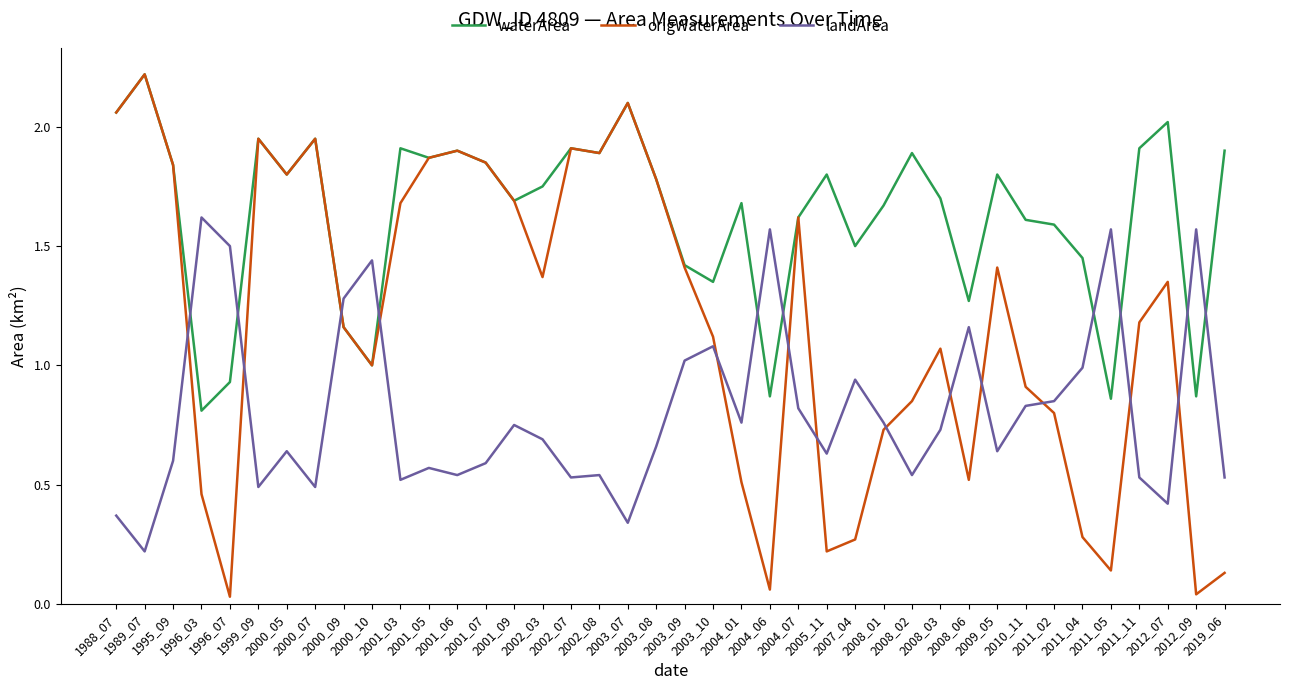

Where is origWaterArea nearest to the value 1?

2000_10